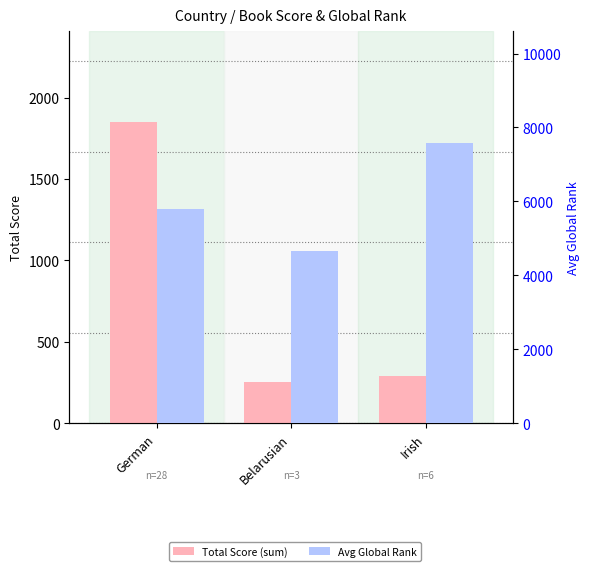

List the series in order of their peak value, highest first.

Avg Global Rank, Total Score (sum)